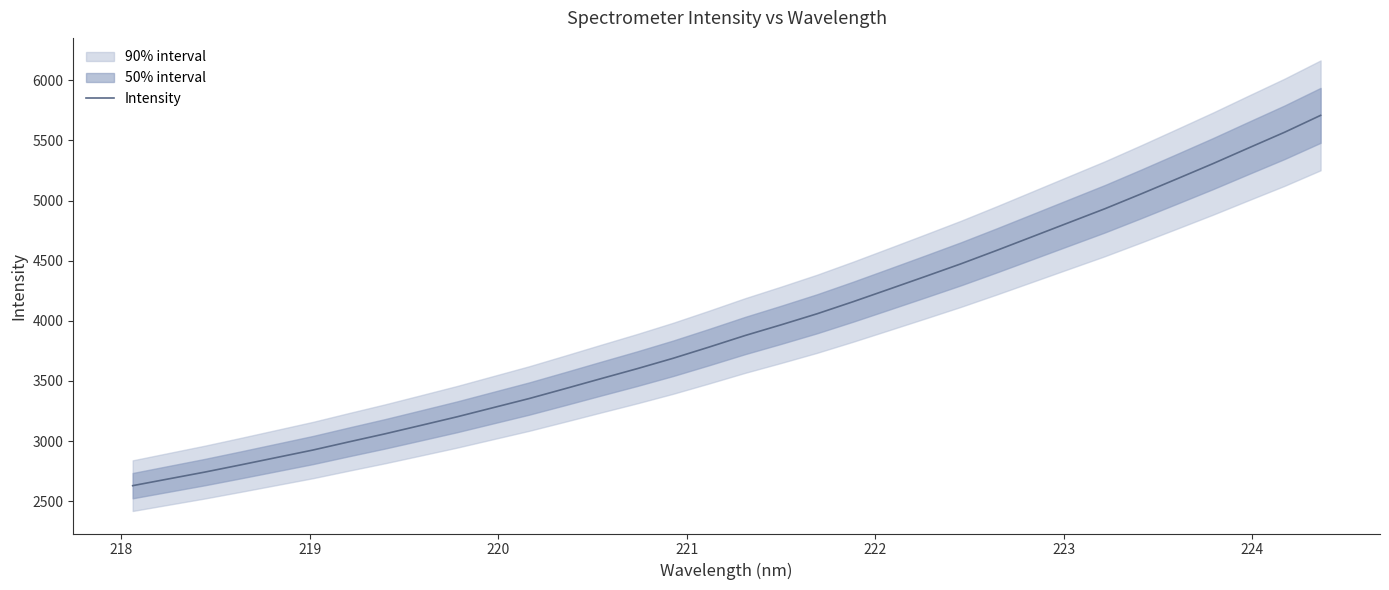

What is the minimum value for Intensity?

2630.2